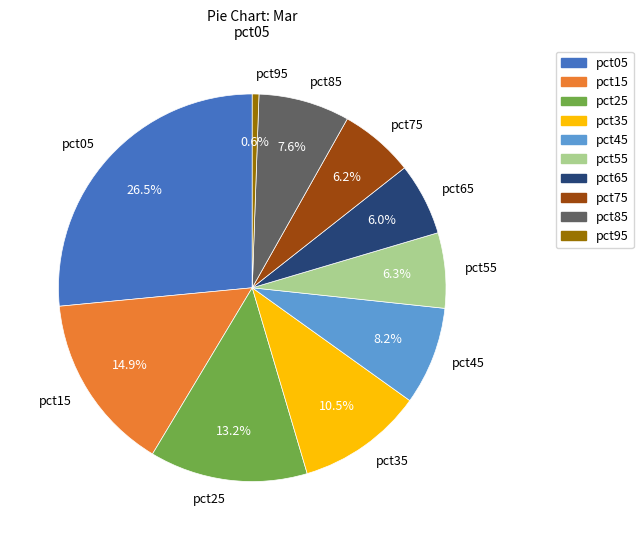

What is the smallest slice in the pie chart?

pct95